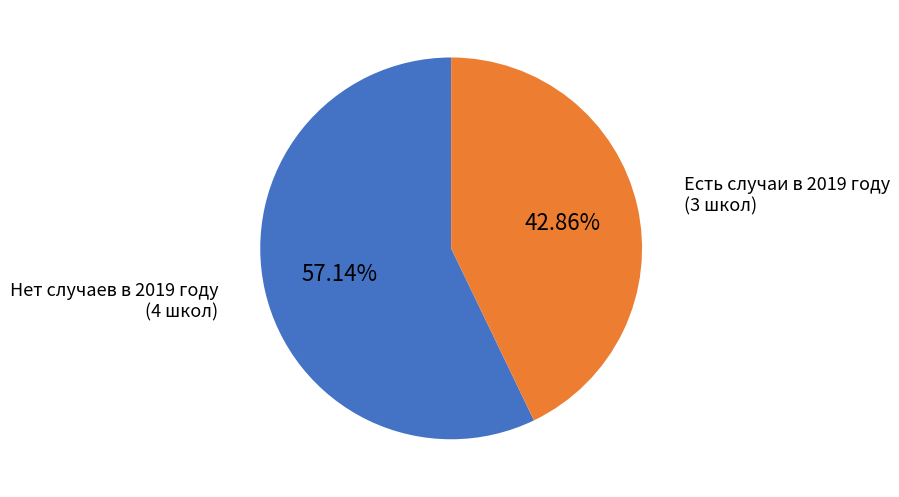

Is there any slice that represents more than half of the pie?

Yes